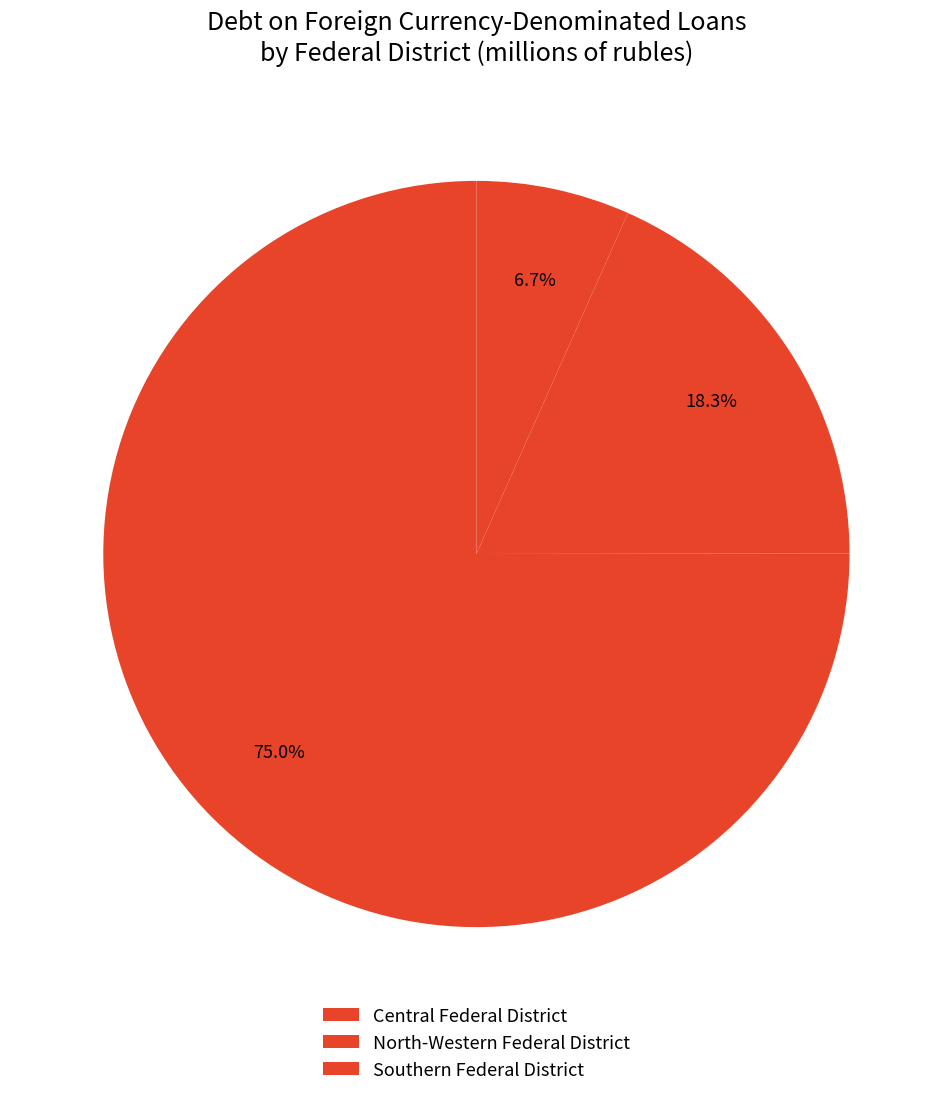

Count the number of slices in the pie.

3